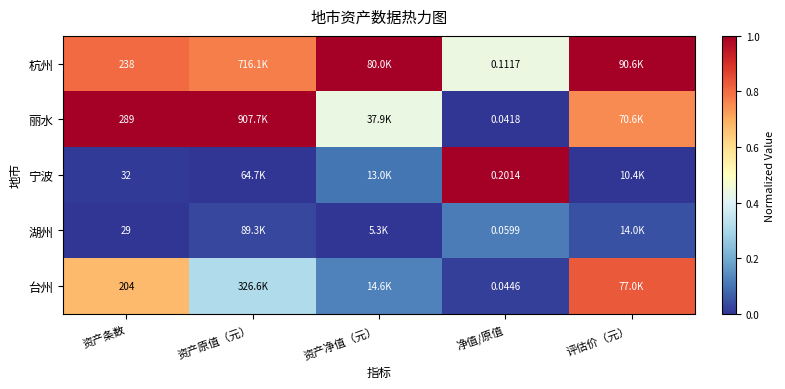

Which series changed the most between 资产条数 and 净值/原值?

丽水